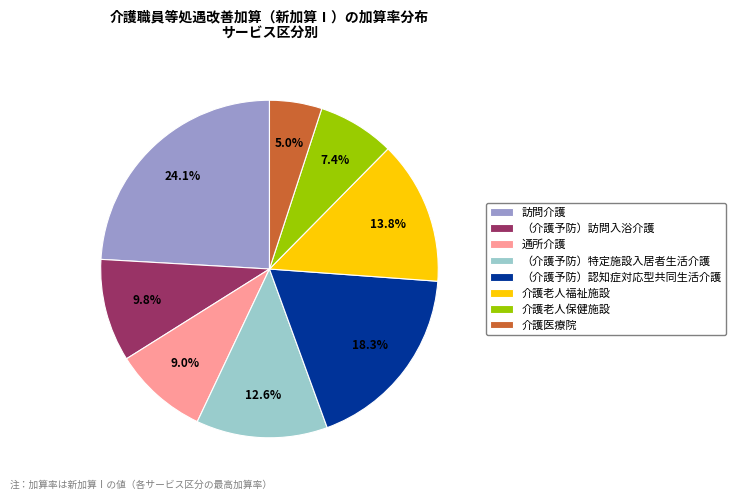

Does 訪問介護 account for over 50% of the chart?

No